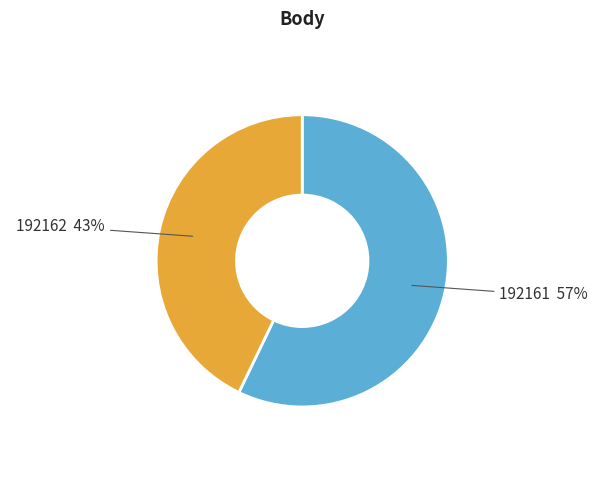

Combined, do 192162 and 192161 account for over 50%?

Yes